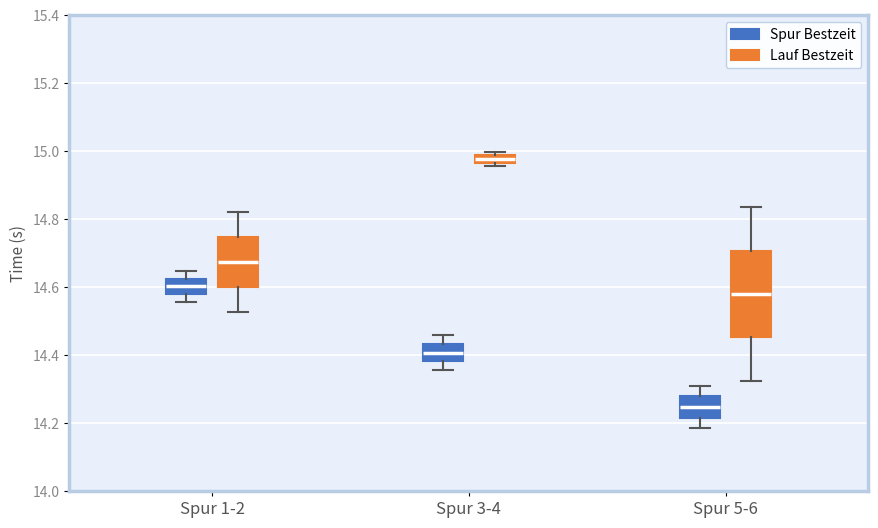

Where does the lower whisker of the box for Spur 1-2 (Spur Bestzeit) end on the y-axis? The values are not printed on the chart, so give them approximately, as read against the axis.

14.56